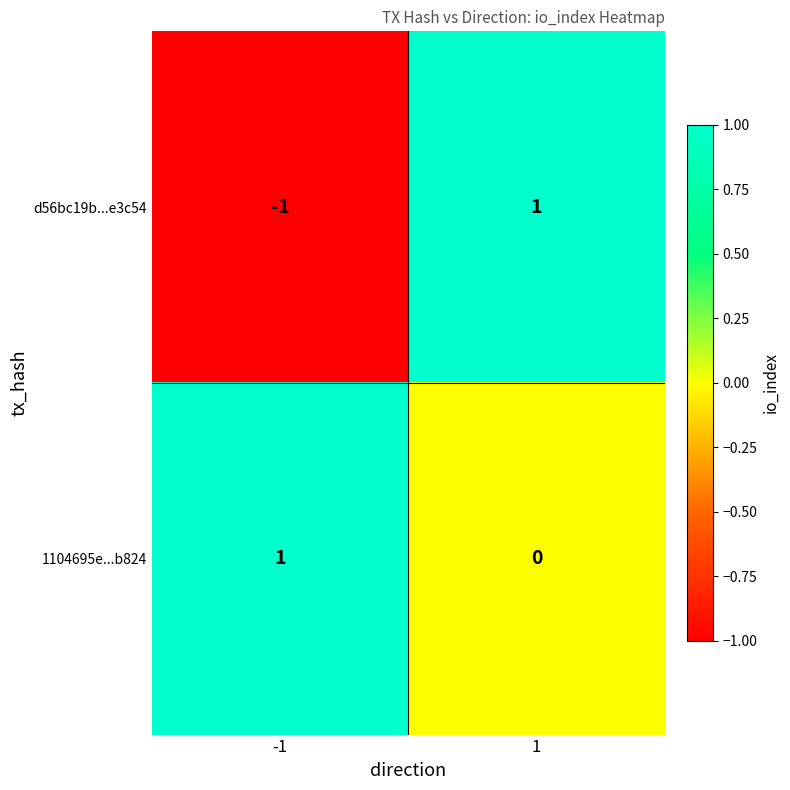

The value of d56bc19b...e3c54 at 1 is 0. True or false?

False